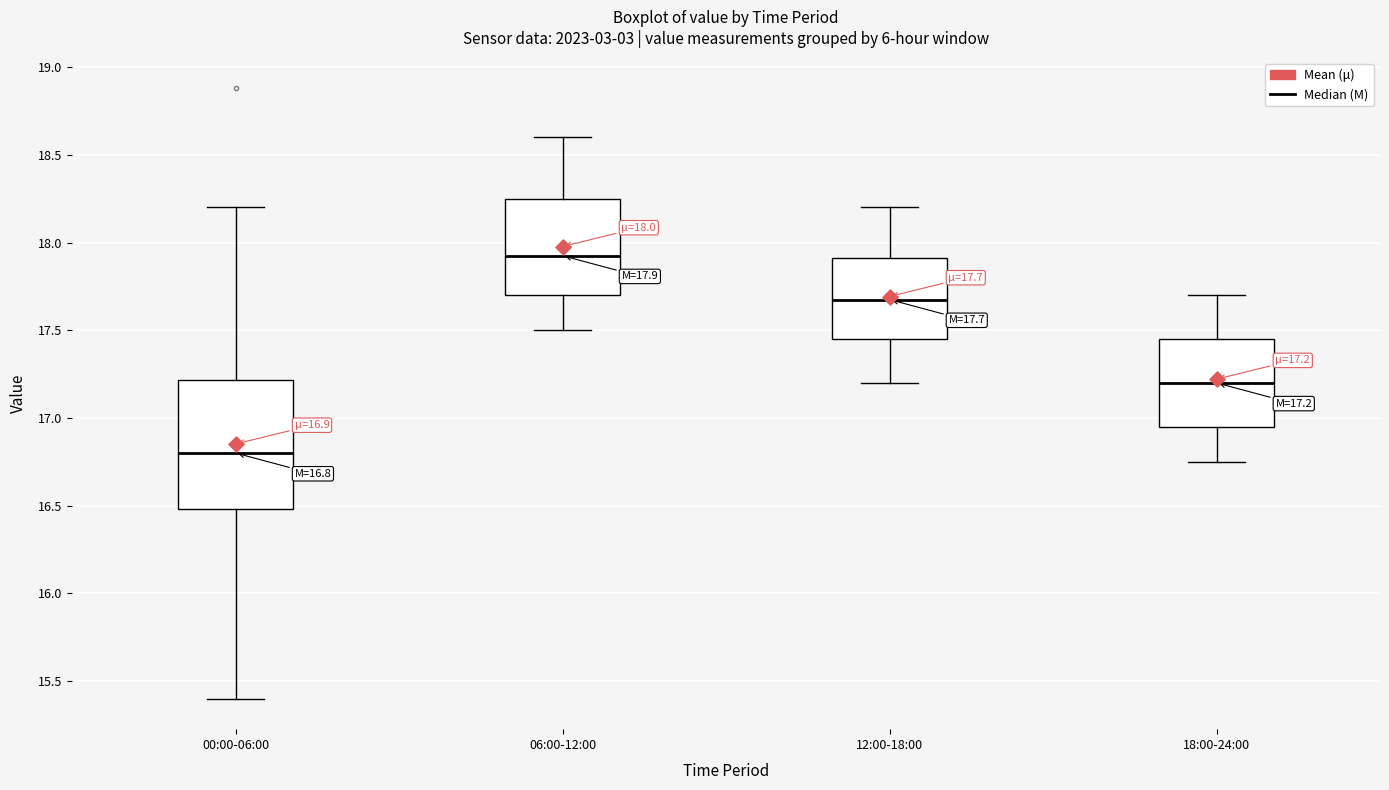

Which box has the highest median line?

06:00-12:00